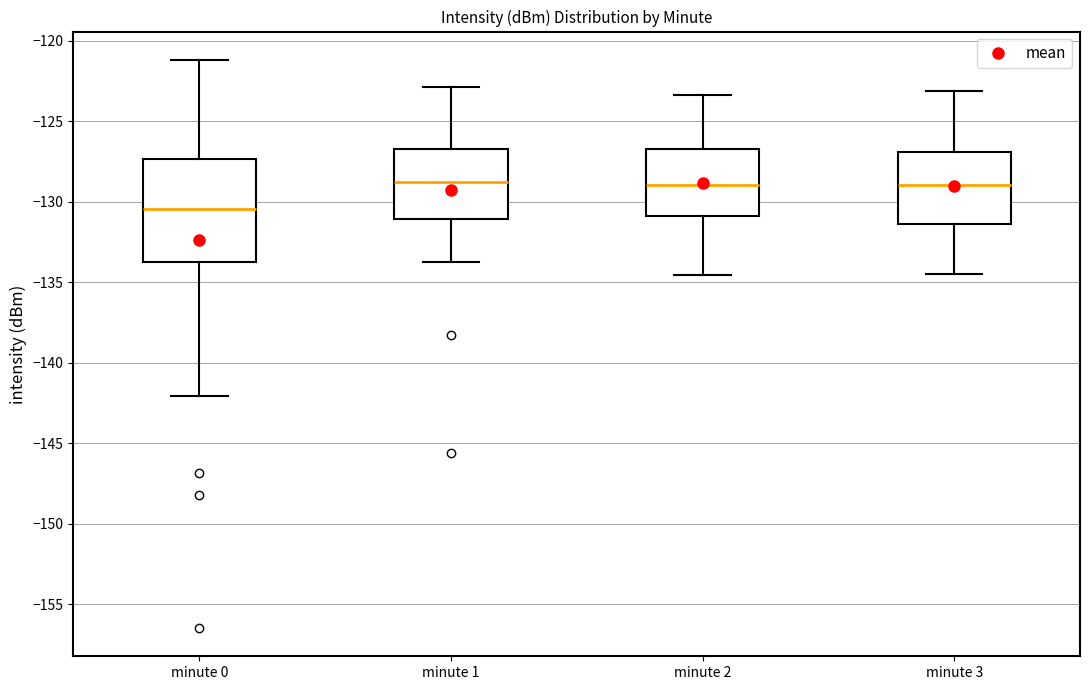

Which box is the tallest, from its lower edge to its upper edge?

minute 0